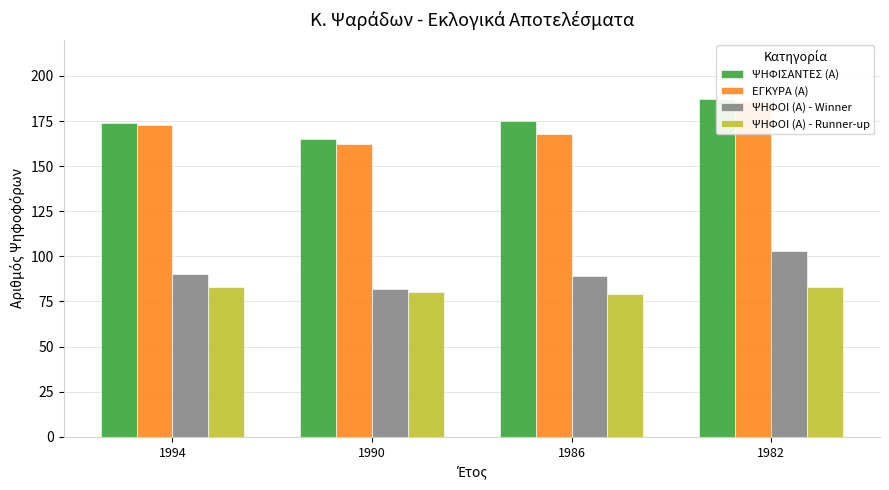

At which label does ΨΗΦΟΙ (Α) - Runner-up reach its peak?

1994